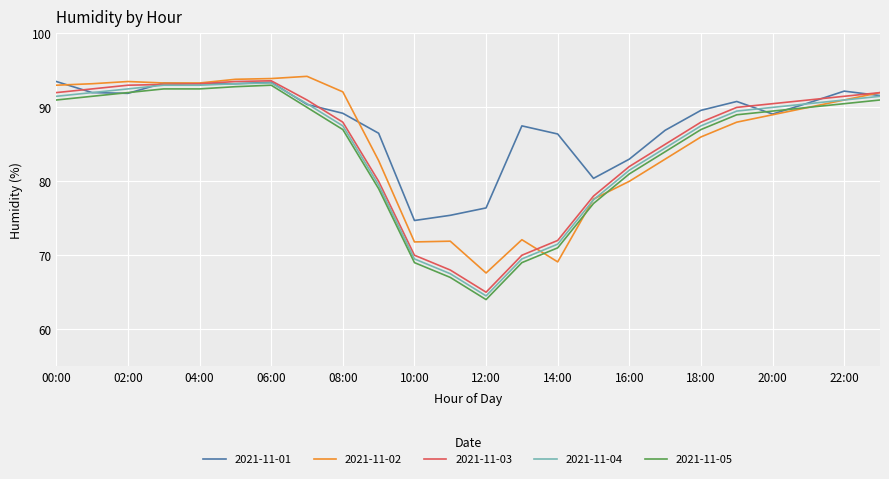

What is the minimum value shown in the chart?

64.0